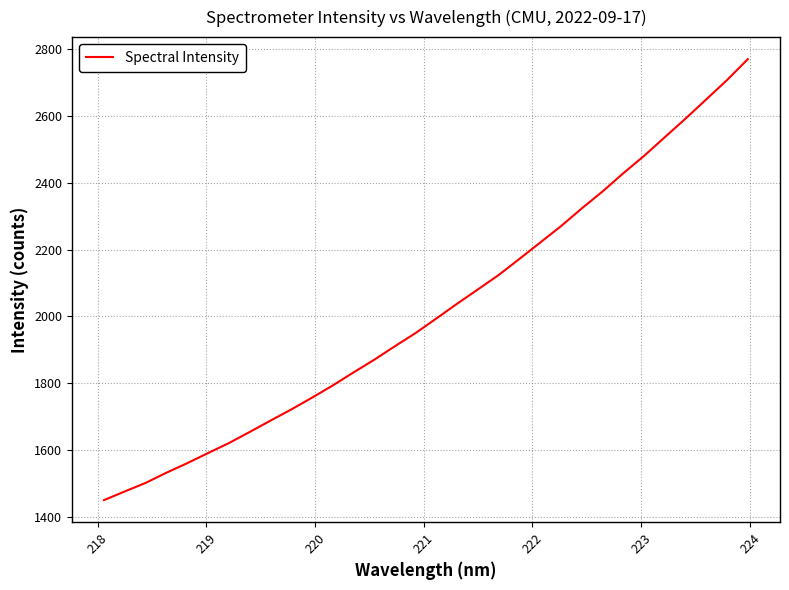

Count the number of categories in the chart.

32